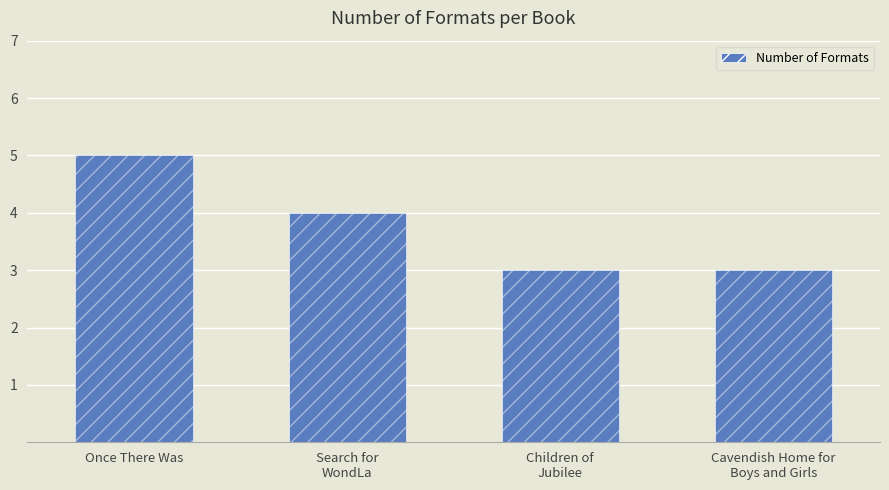

Approximately how many times larger is the value at Once There Was compared to Search for
WondLa?

1.2